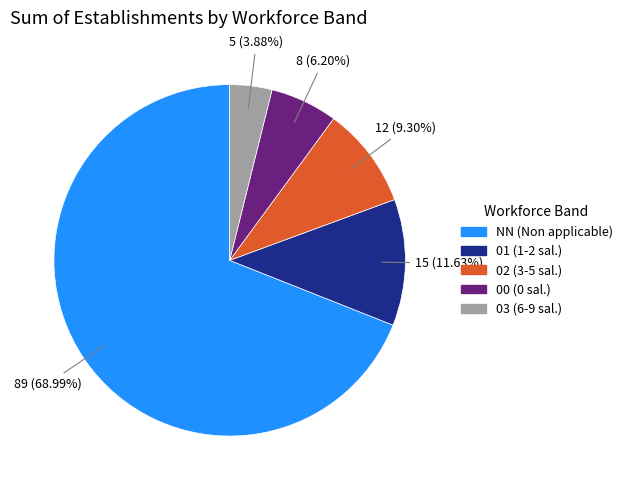

What percentage is NOT represented by 02?

90.7%